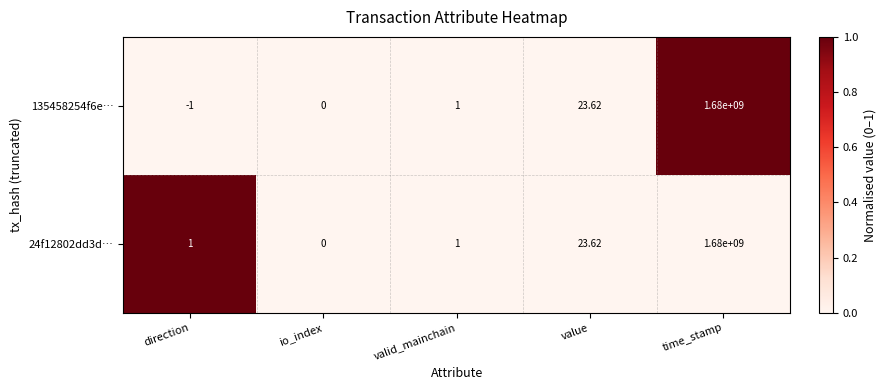

Which category has the lowest value in the 135458254f6e… series?

direction